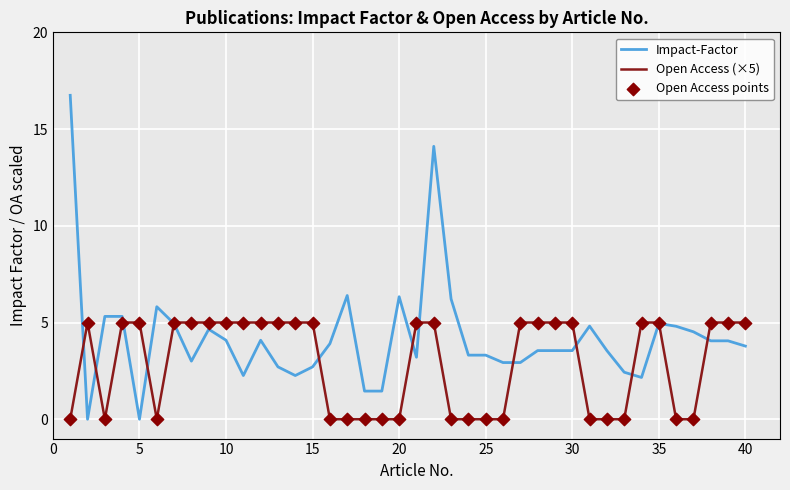

Which series has the largest total across all categories?

Impact-Factor